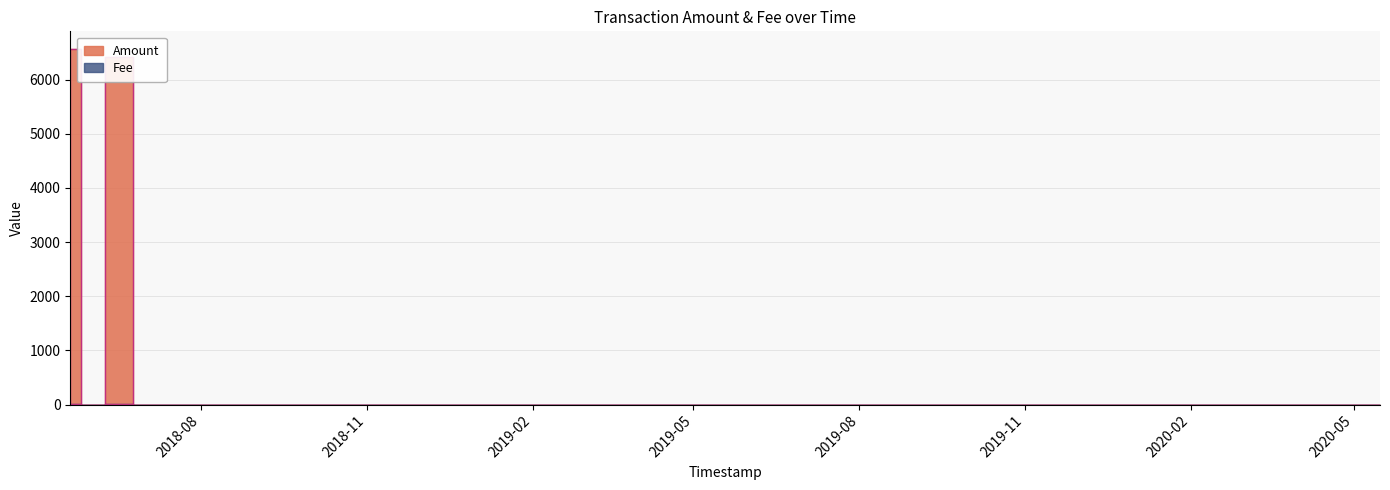

What is the sum of all Fee values?

7.8